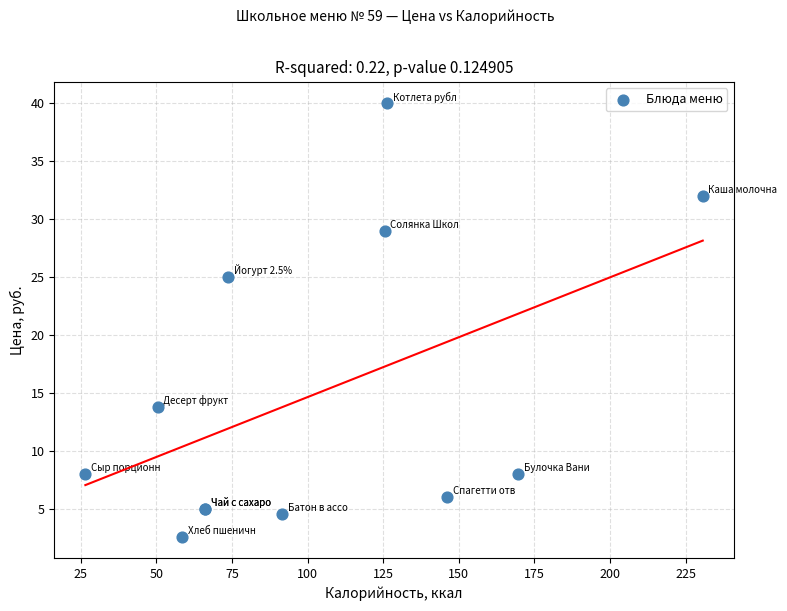

What Y value in the scatter plot is closest to 21?

25.0